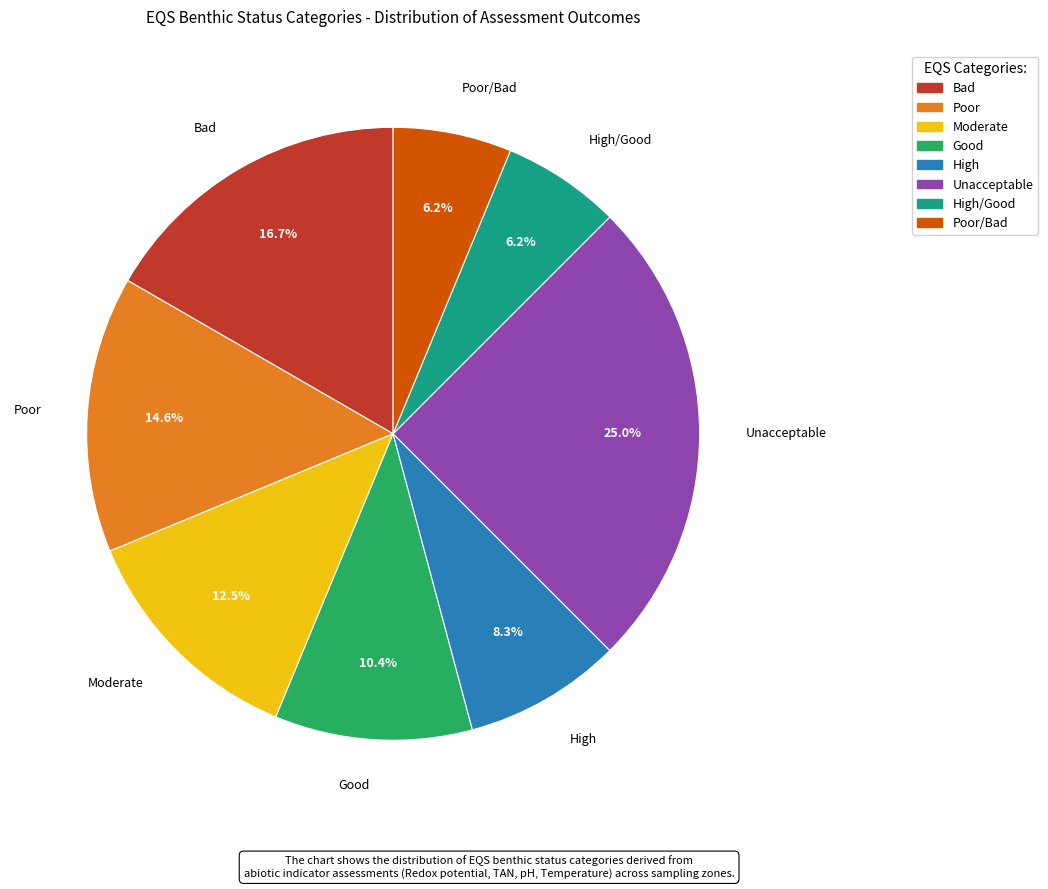

To the nearest percent, what is the difference between the largest and smallest slice percentages?

19%